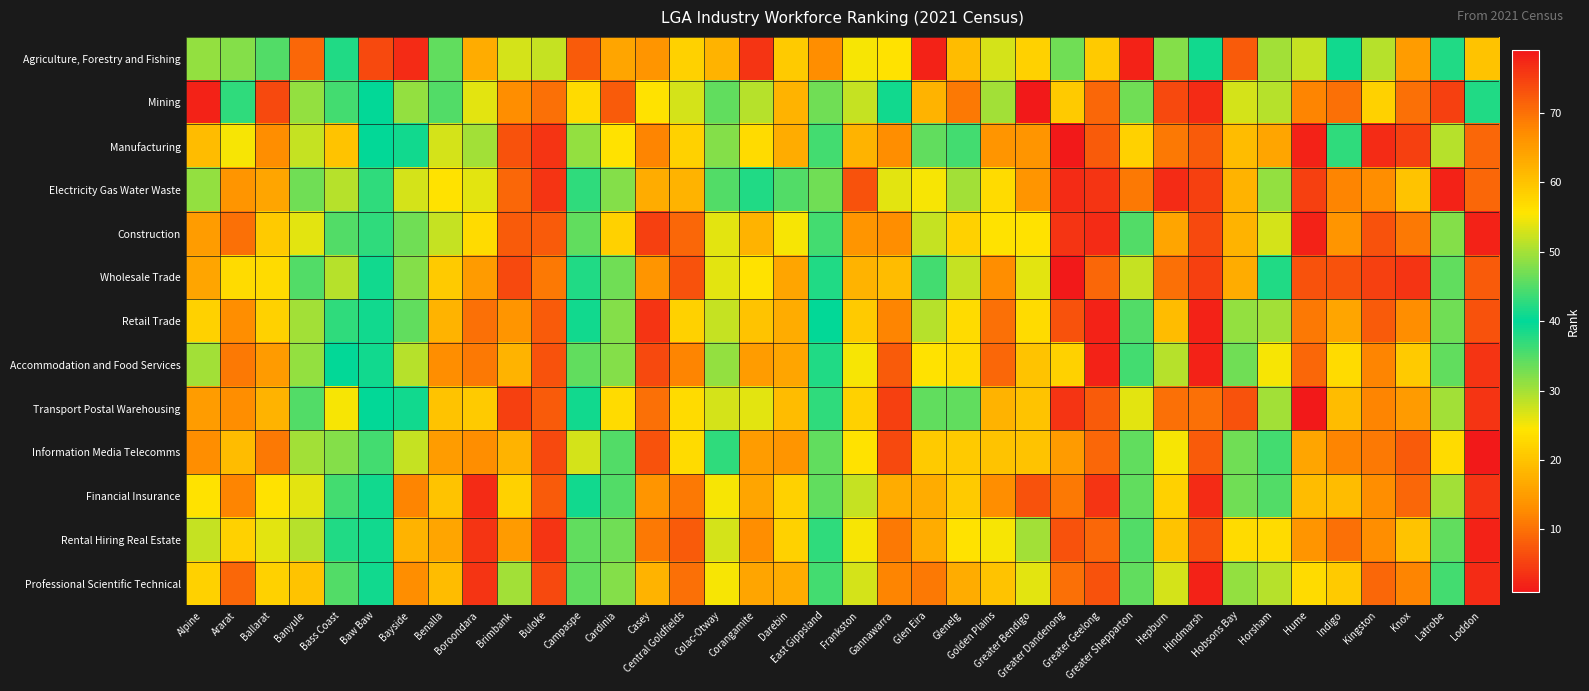

At which category is the sum across all series the highest?

Hindmarsh